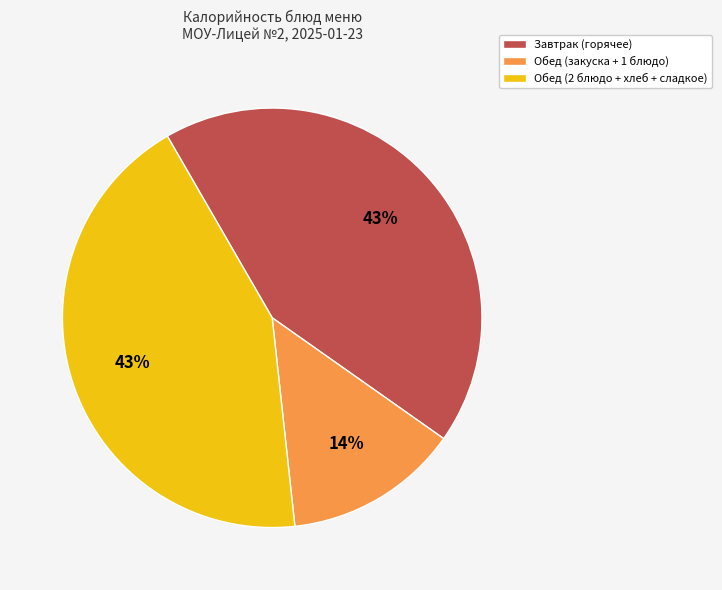

Count the number of slices in the pie.

3